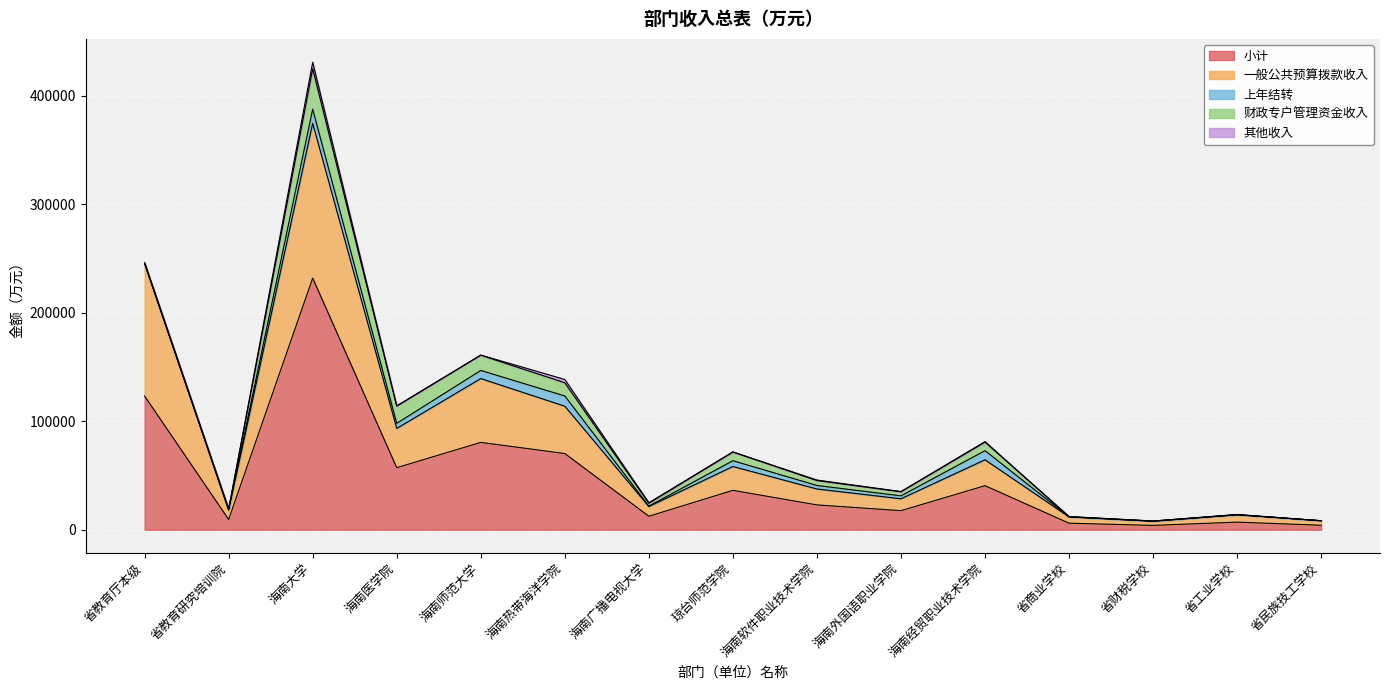

What are all the series names shown in the legend?

小计, 一般公共预算拨款收入, 上年结转, 财政专户管理资金收入, 其他收入